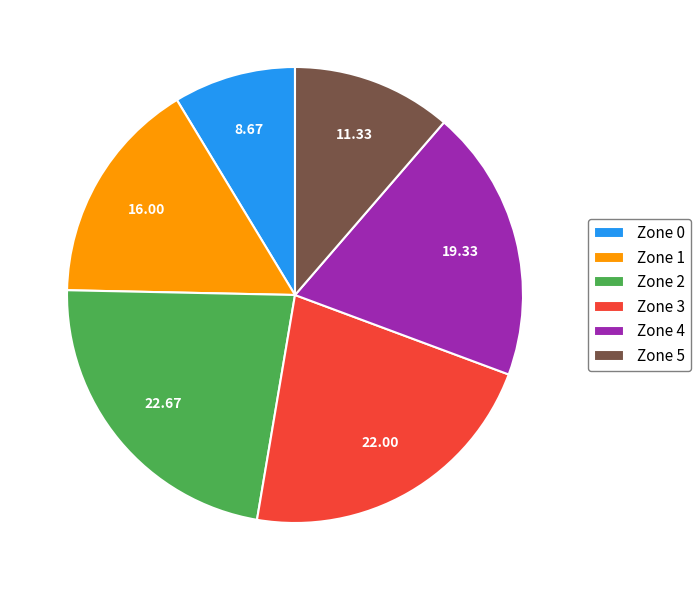

The Zone 3 slice represents 22% of the pie. True or false?

True